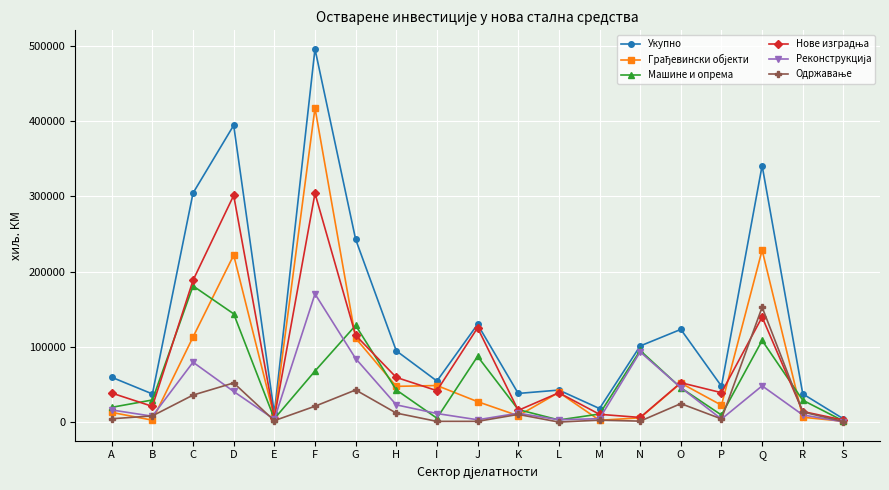

The Машине и опрема series shows 108699 at Q. True or false?

True